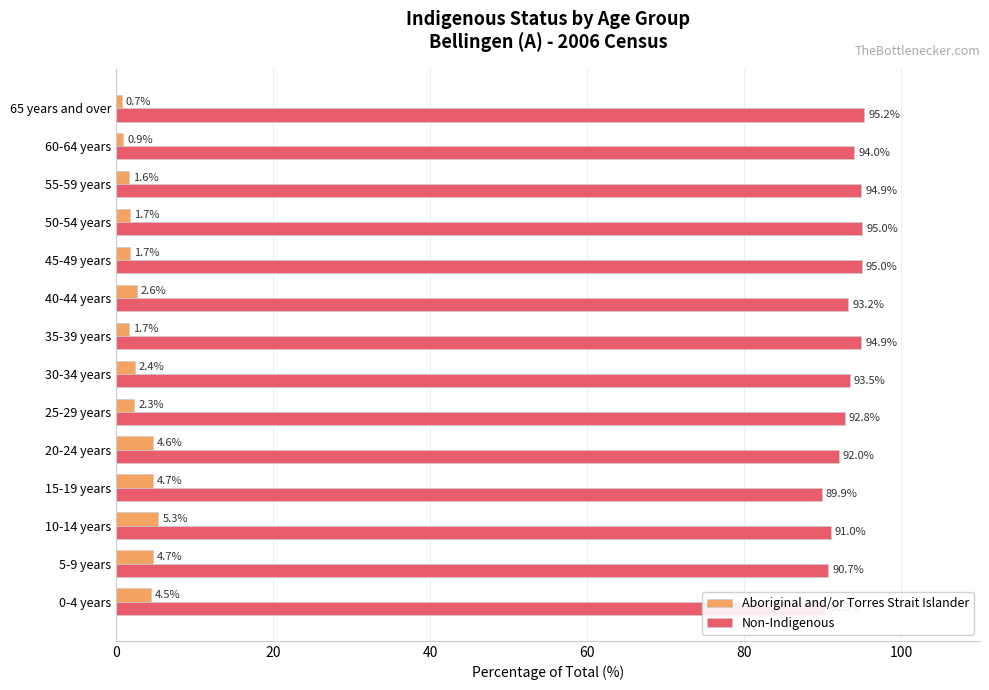

Which series has the widest spread of values?

Non-Indigenous